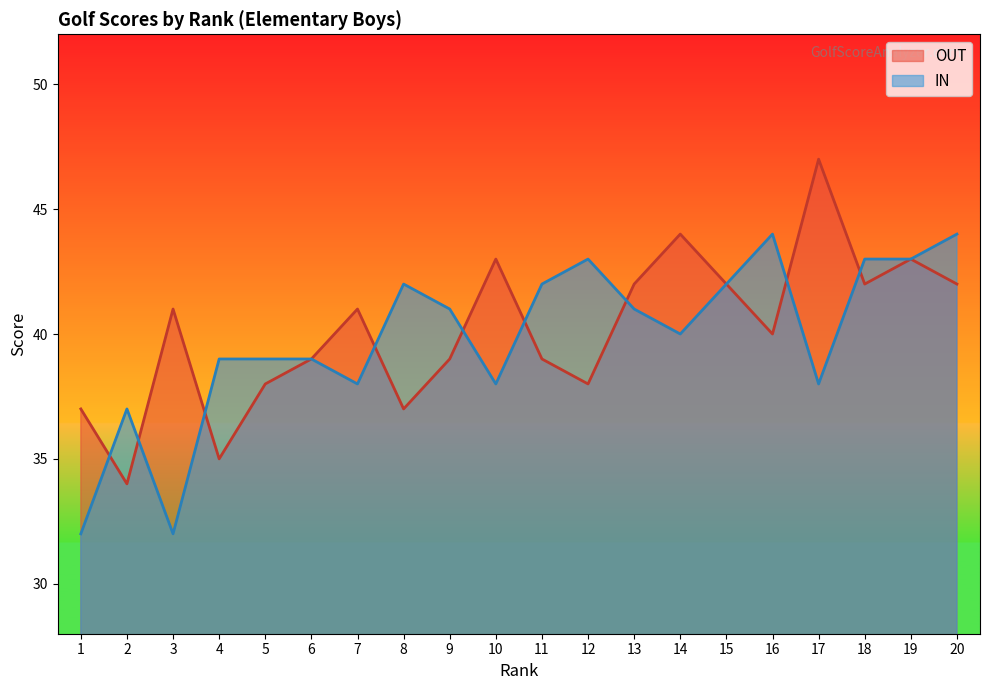

How many interior local valleys does the OUT series have?

6